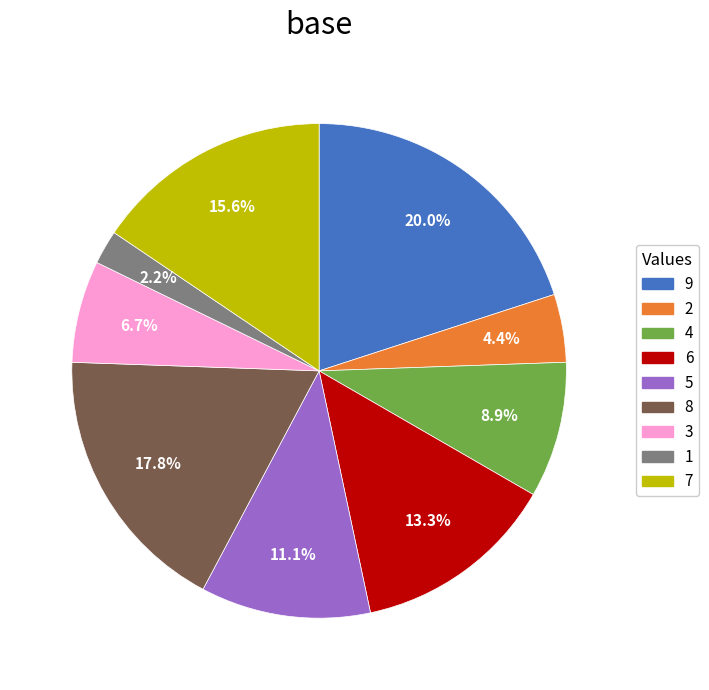

Does any single category account for the majority?

No